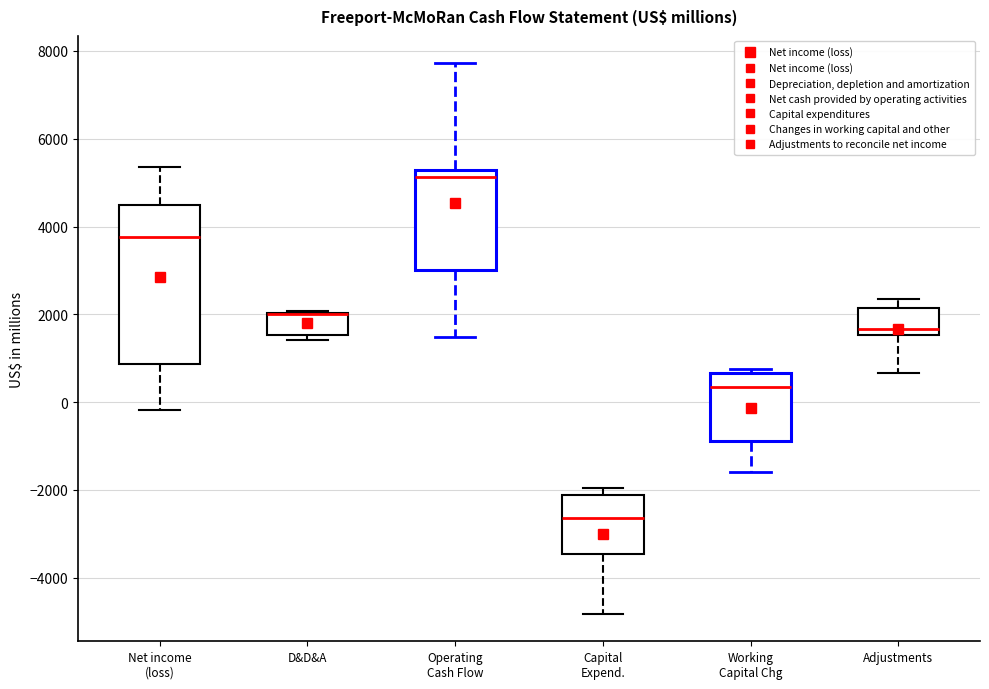

Reading left to right, read every box against the y-axis: the position of its median line, the range the box covers, and the ends of its whiskers. The values are not printed on the chart, so give them approximately, as read against the axis.

Net income (loss): median 3800, box 800 to 4400, whiskers -200 to 5400
D&D&A: median 2000 (drawn on the box's upper edge), box 1600 to 2000, whiskers 1400 to 2000
Operating Cash Flow: median 5200 (just below the box's upper edge), box 3000 to 5200, whiskers 1400 to 7800
Capital Expend.: median -2600, box -3400 to -2200, whiskers -4800 to -2000
Working Capital Chg: median 400, box -800 to 600, whiskers -1600 to 800
Adjustments: median 1600 (just above the box's lower edge), box 1600 to 2200, whiskers 600 to 2400